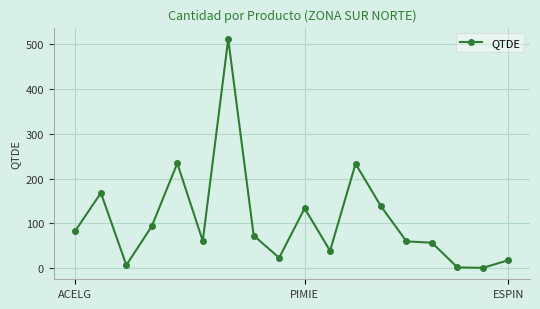

What is the difference between the maximum and second lowest values?

509.0